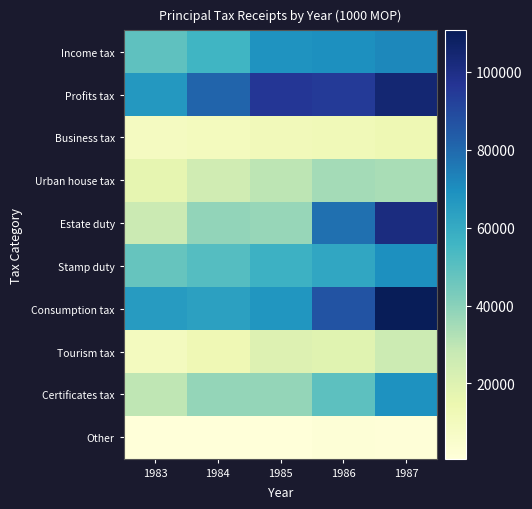

Which label corresponds to the smallest value in the chart?

1983